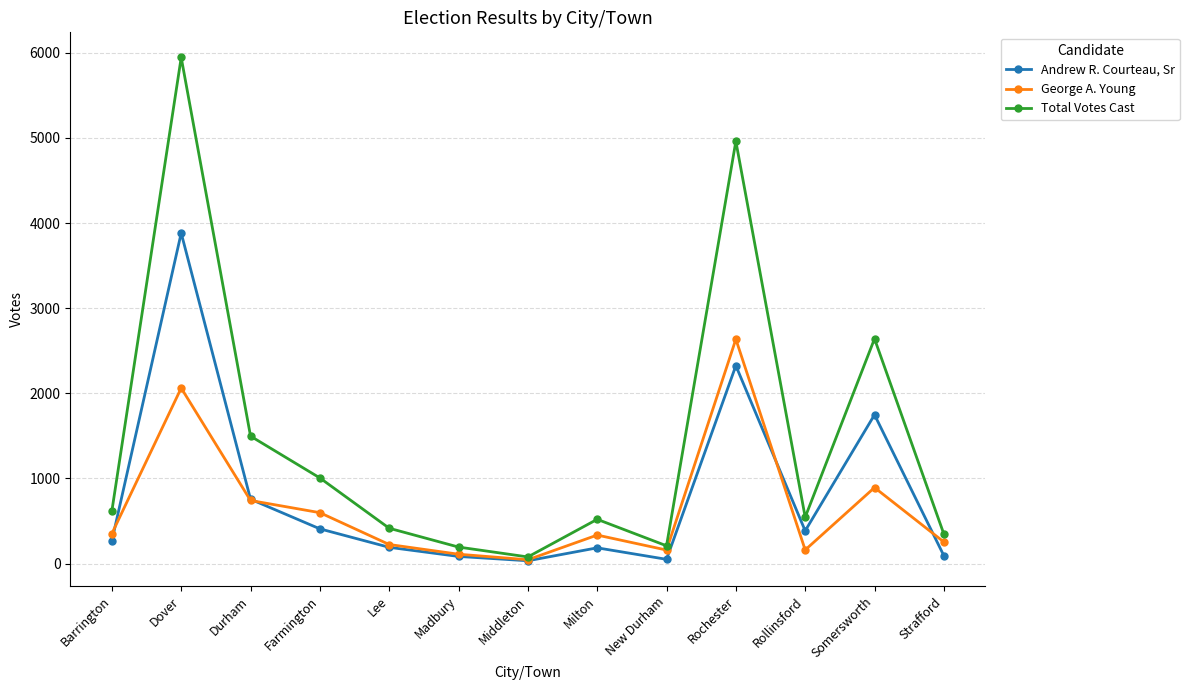

Does the chart display data point markers on the line(s)?

Yes